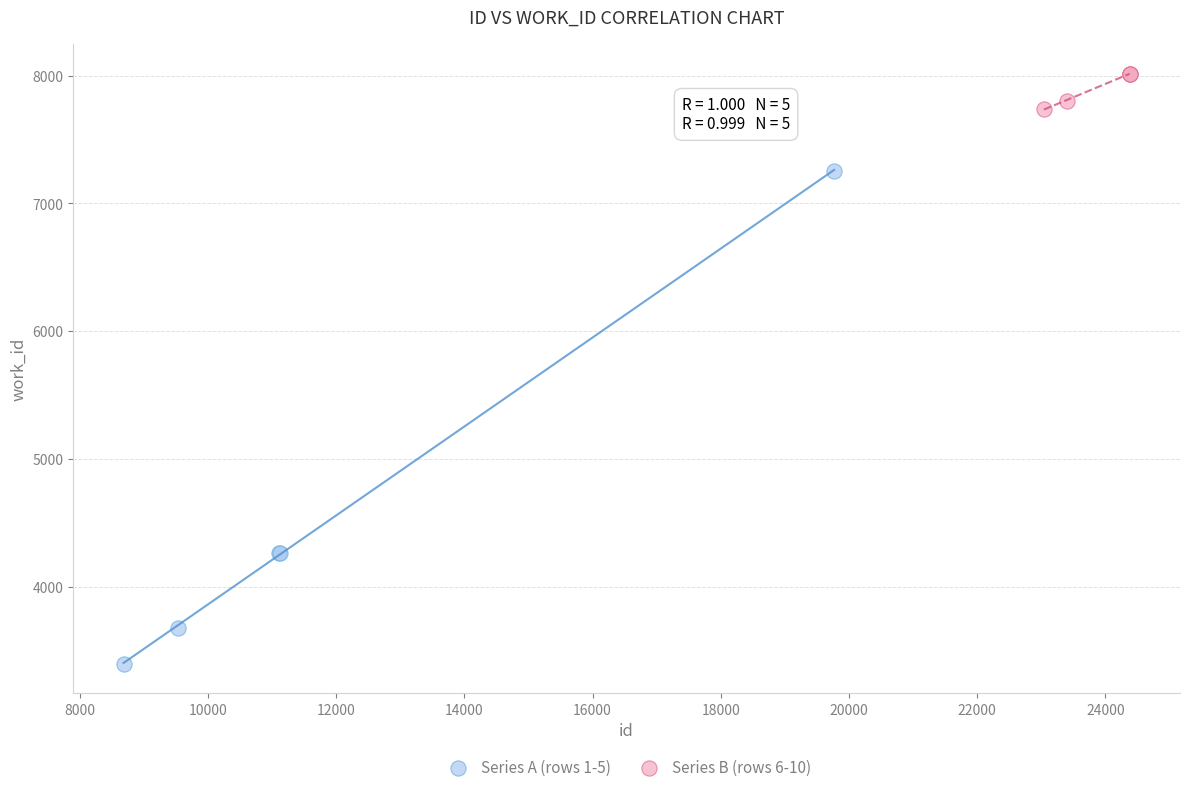

Which series has the widest spread of Y values?

Series A (rows 1-5)